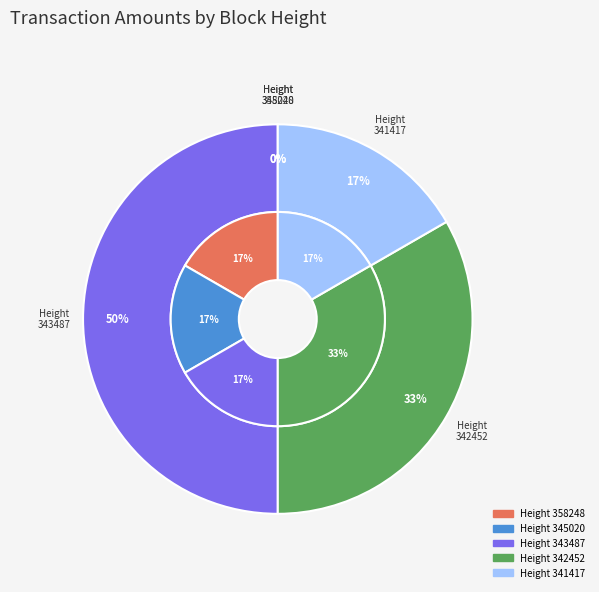

Is there any slice that represents more than half of the pie?

No